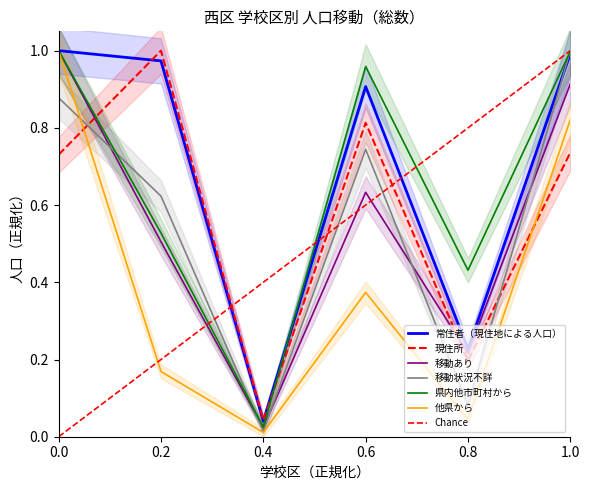

Which series changed the most between 0.6 and 1.0?

他県から